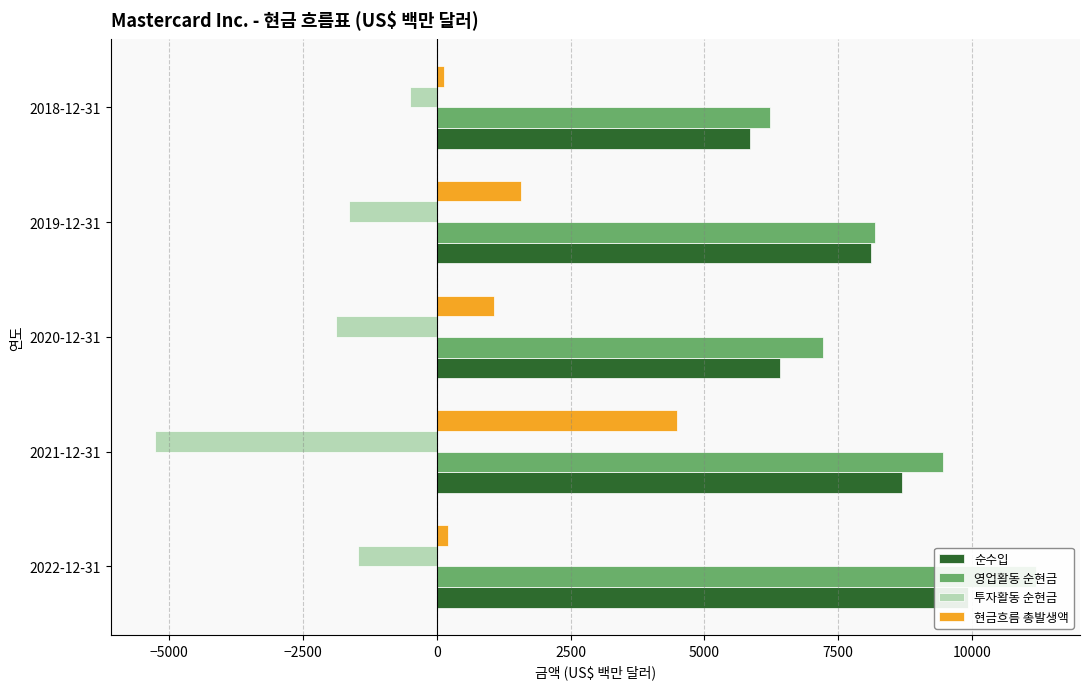

Reading left to right, transcribe all the data shown in this chart.

순수입: 9930	8687	6411	8118	5859
영업활동 순현금: 11195	9463	7224	8183	6223
투자활동 순현금: -1470	-5272	-1879	-1640	-506
현금흐름 총발생액: 205	4496	1066	1575	142